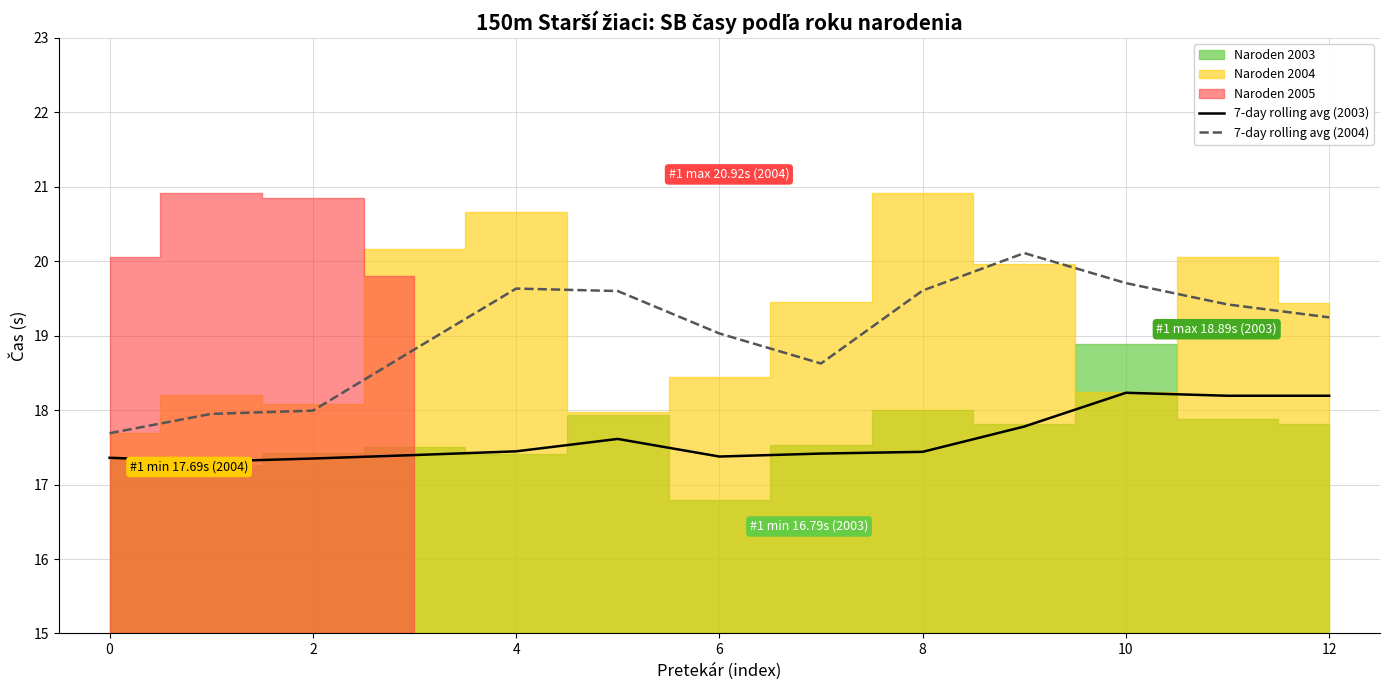

The 7-day rolling avg (2004) series shows 19.7 at 10. True or false?

True